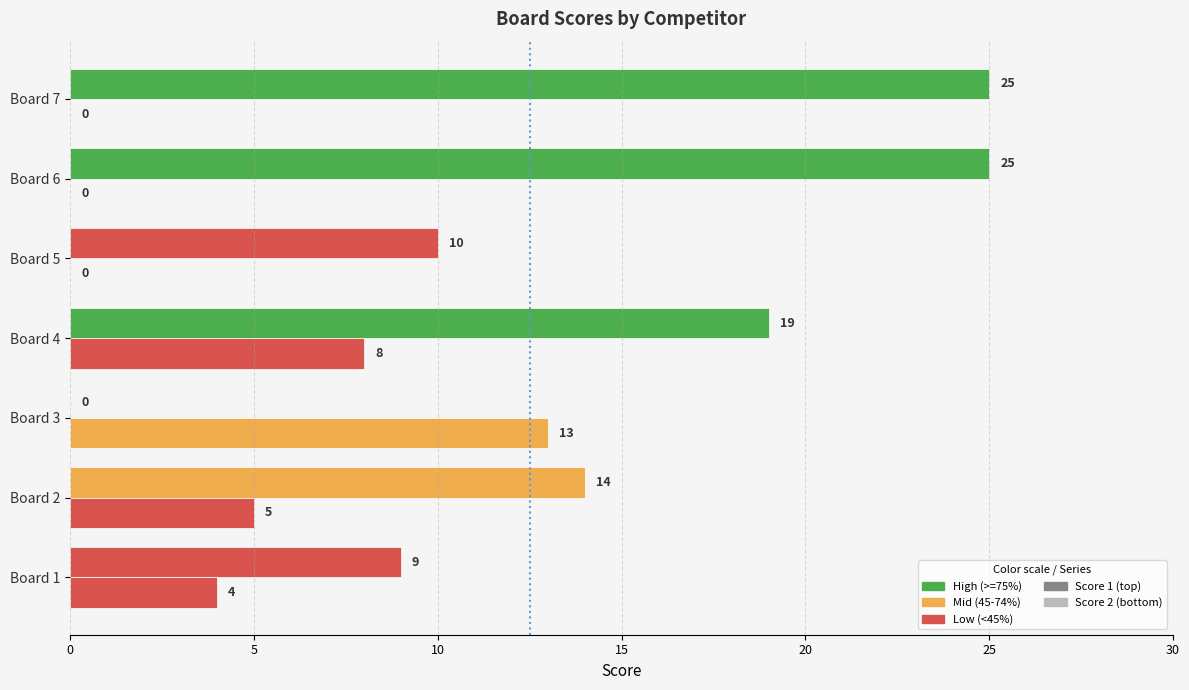

How many data points does each series have?

7